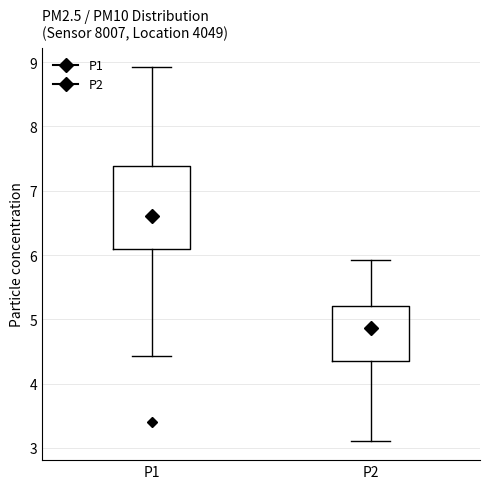

Reading left to right, transcribe this box plot: for each box, give where its median line is, the range the box spans, and where its two whiskers end, as read against the y-axis. The values are not printed on the chart, so give them approximately, as read against the axis.

P1: median 6.6, box 6.1 to 7.4, whiskers 4.4 to 8.9
P2: median 4.9, box 4.4 to 5.2, whiskers 3.1 to 5.9